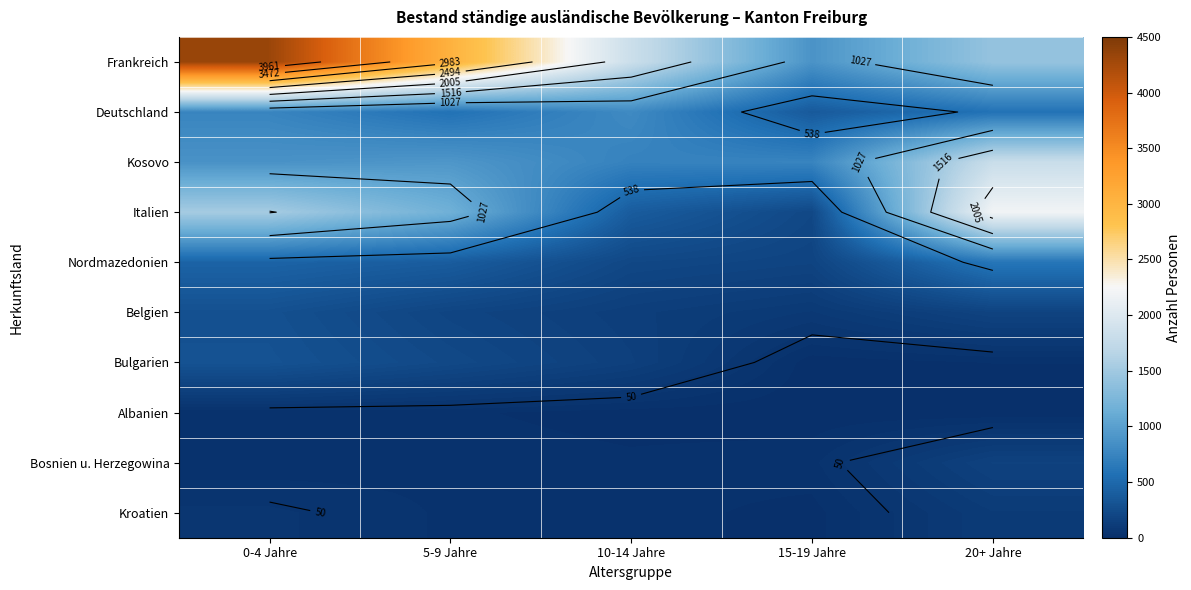

Rank the series at 5-9 Jahre from highest to lowest value.

Frankreich, Italien, Kosovo, Deutschland, Nordmazedonien, Bulgarien, Belgien, Kroatien, Bosnien u. Herzegowina, Albanien